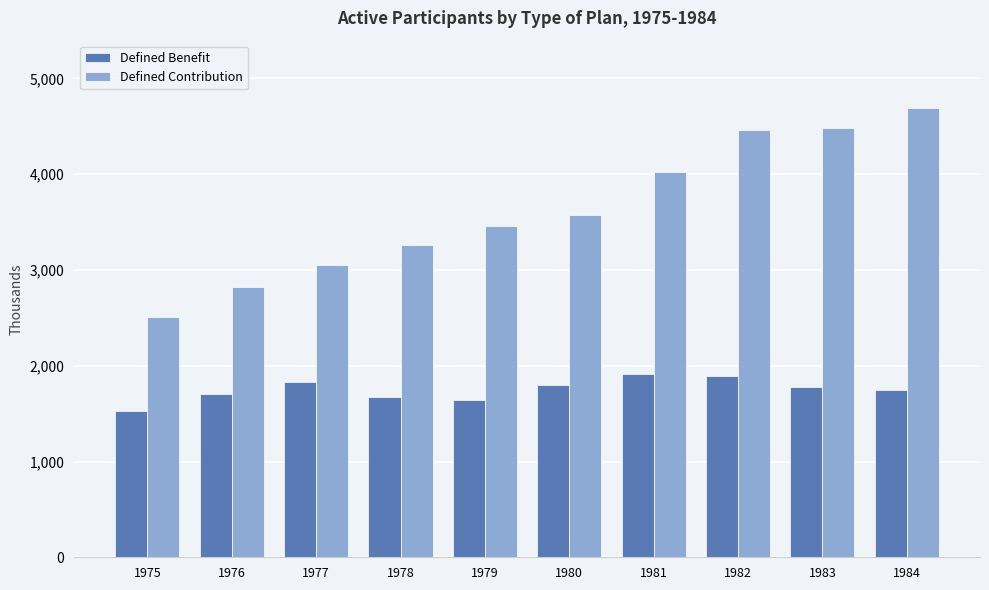

Is the value of Defined Contribution at 1980 greater than the value of Defined Benefit at 1981?

Yes